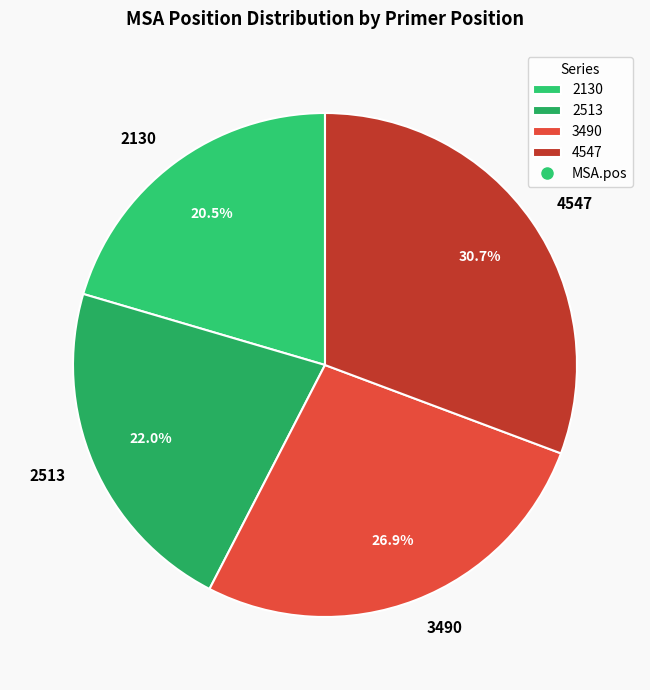

Approximately how many times larger is the value at 4547 compared to 2513?

1.4